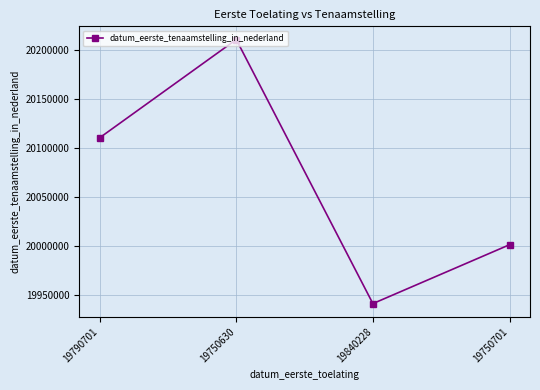

What is the sum of all values?

80262636